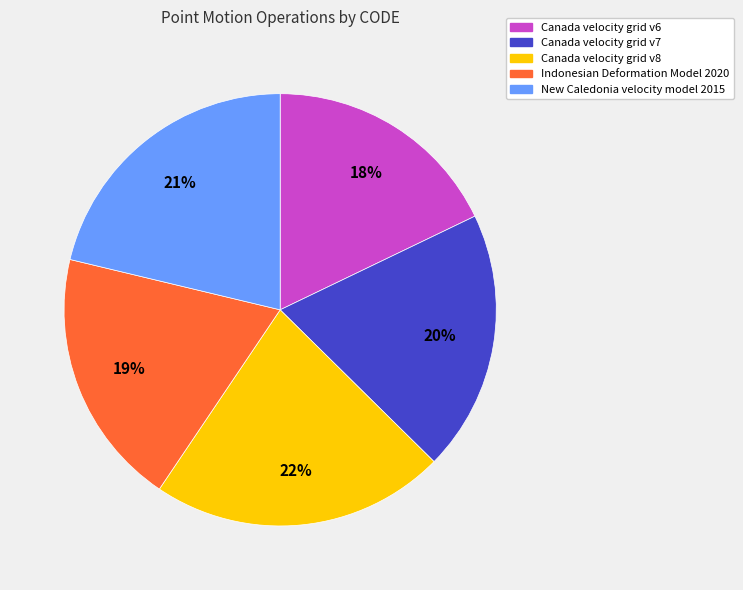

What percentage is the Canada velocity grid v8 slice, to the nearest percent?

22%